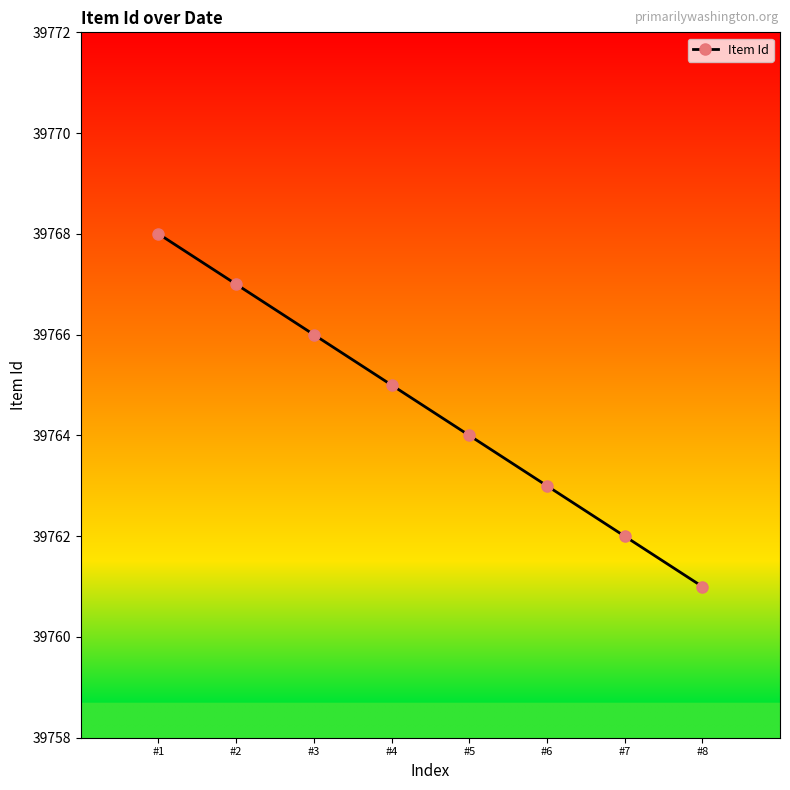

What is the greatest value displayed?

39768